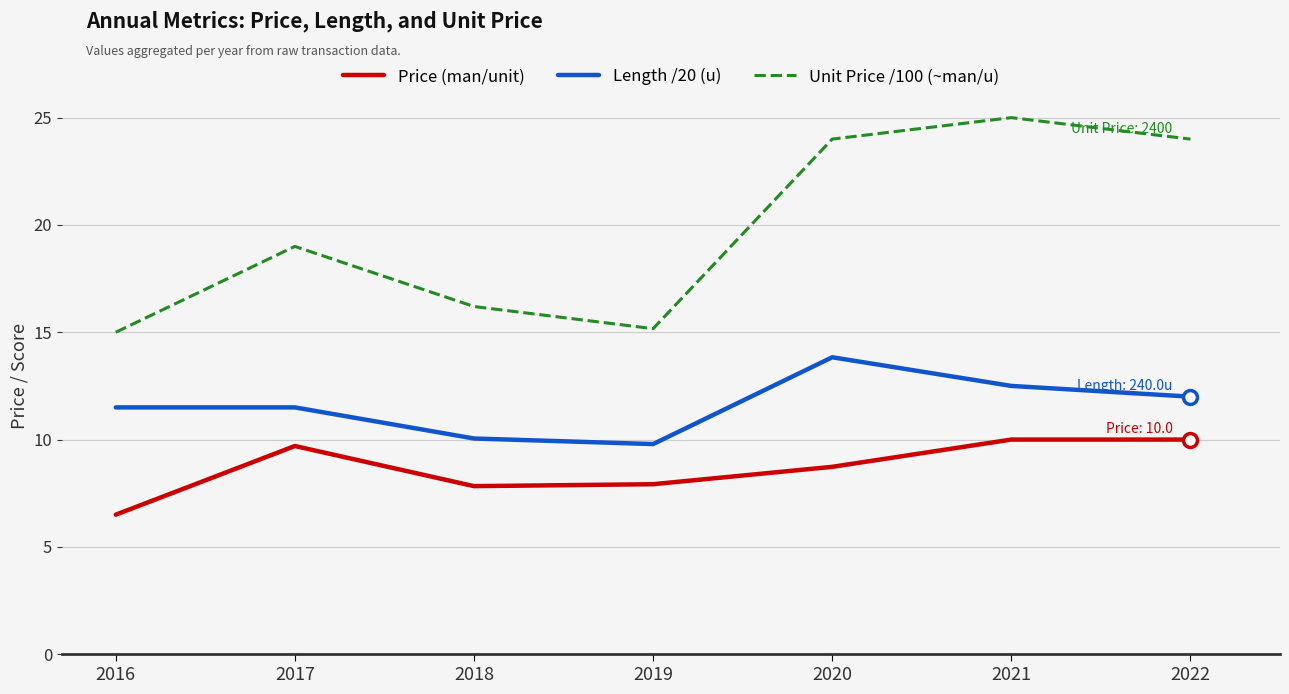

Which series has the largest total across all categories?

Unit Price /100 (~man/u)